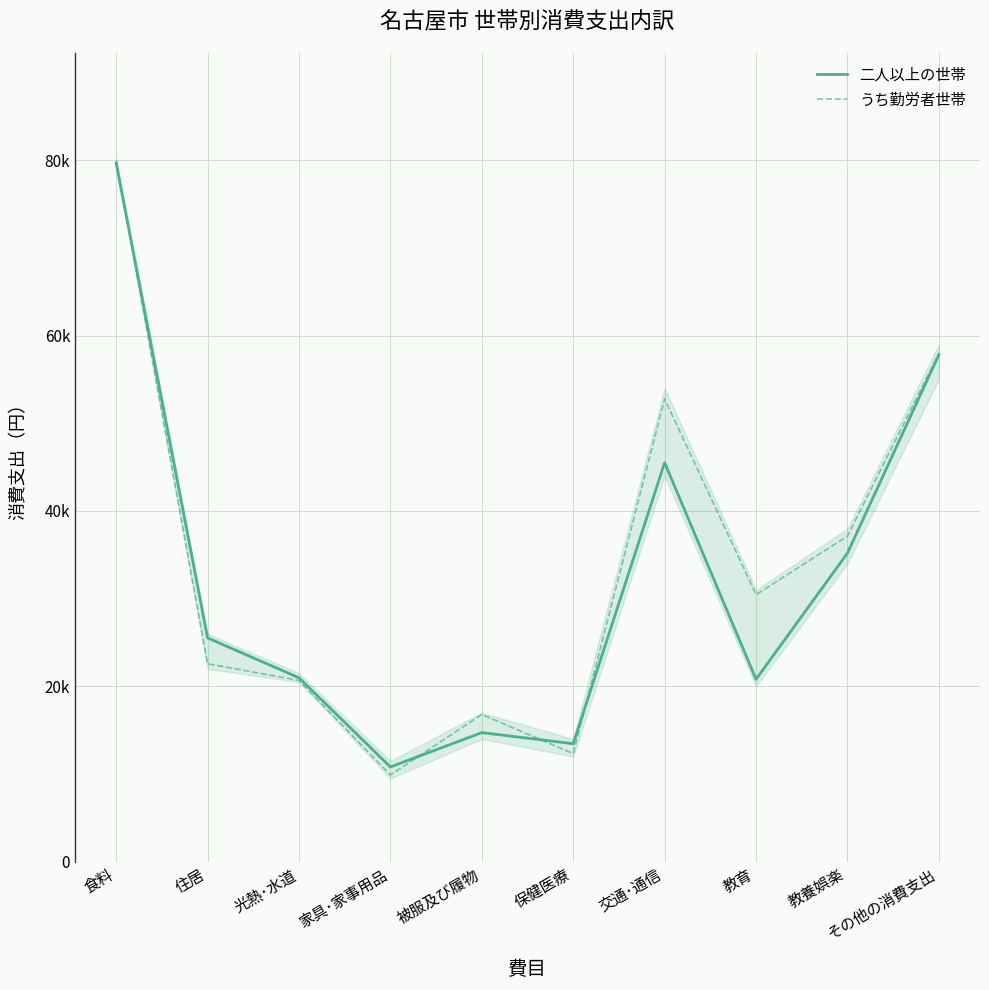

Between 被服及び履物 and その他の消費支出, which series saw the biggest shift?

二人以上の世帯